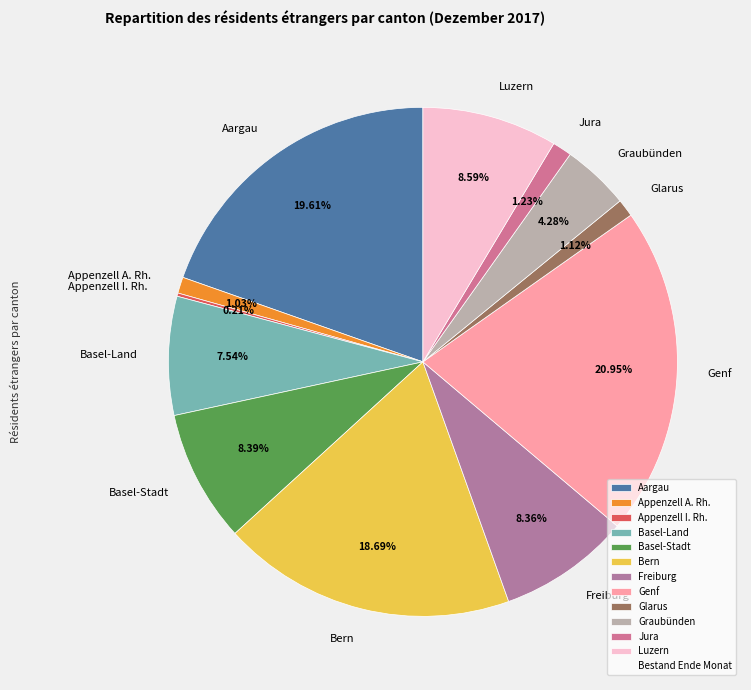

Is there a majority slice in this chart?

No